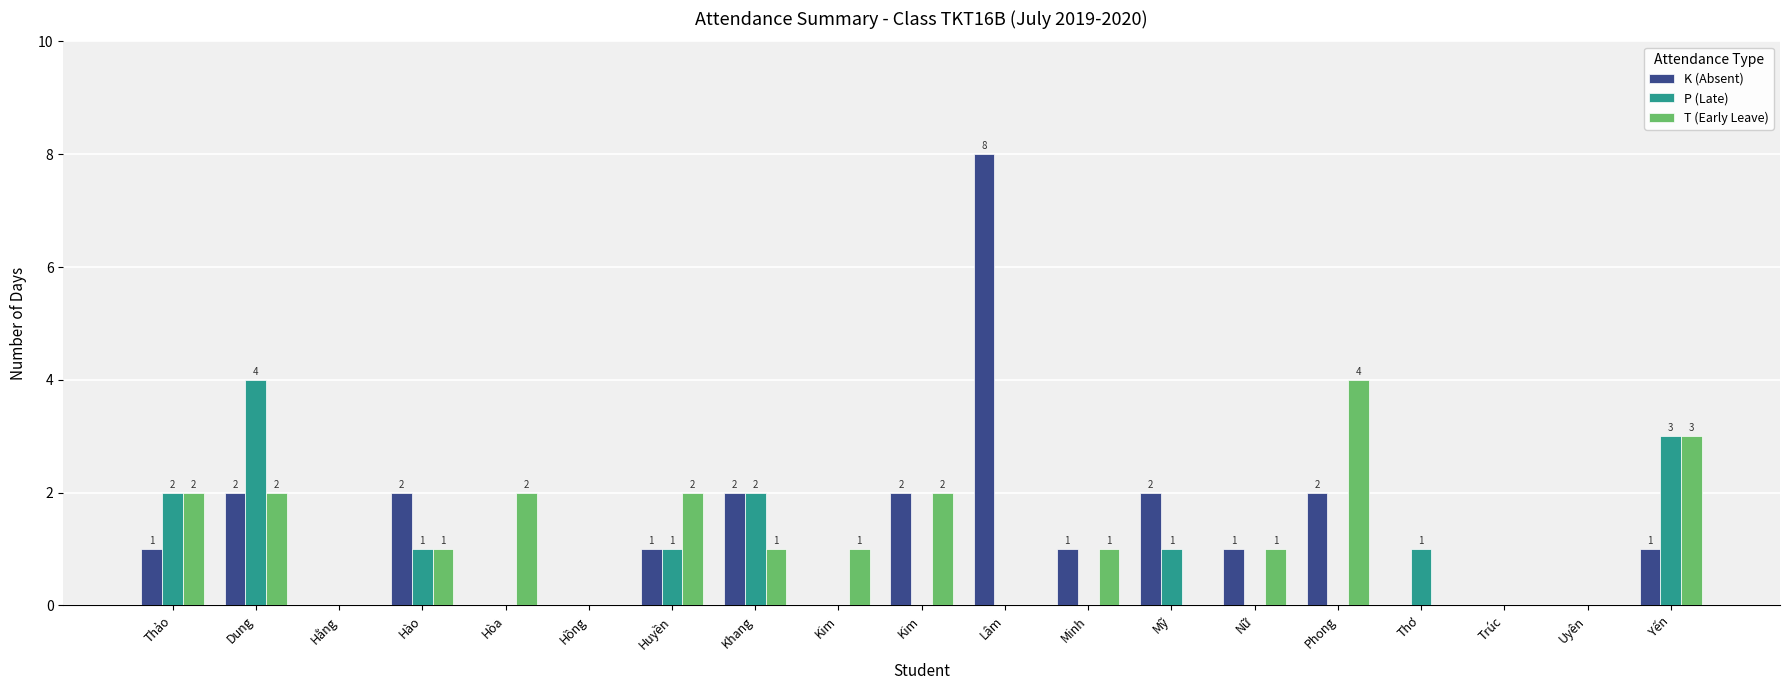

Are the bars horizontal?

No